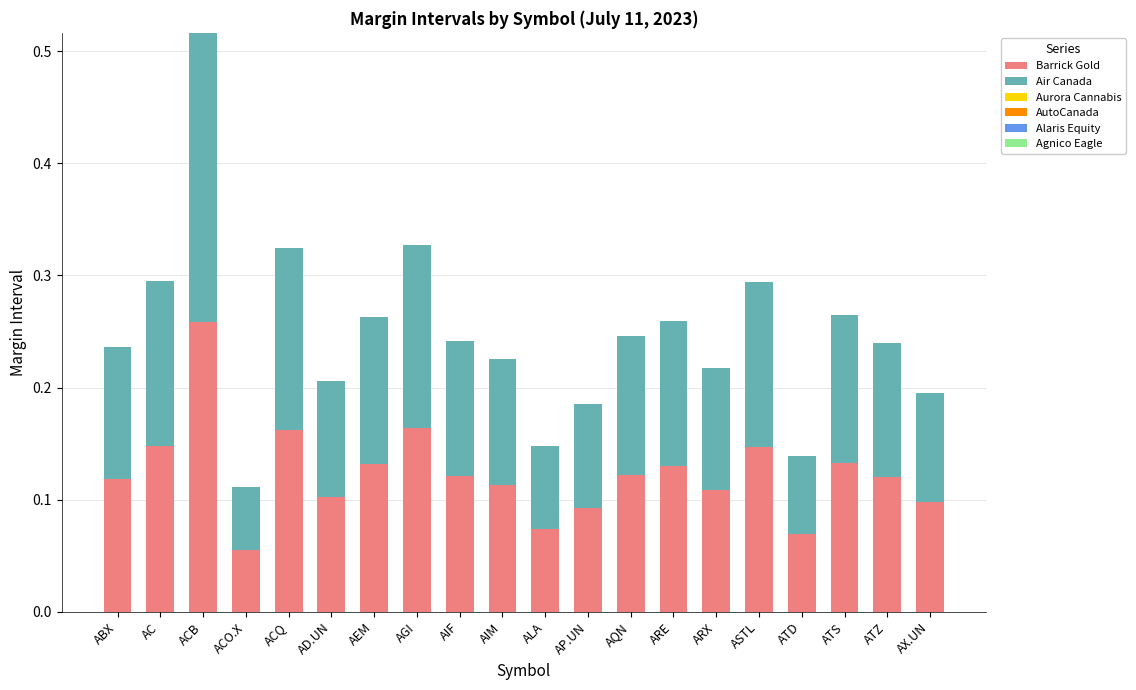

What is the sum of the Barrick Gold values at AC and ACB?

0.4